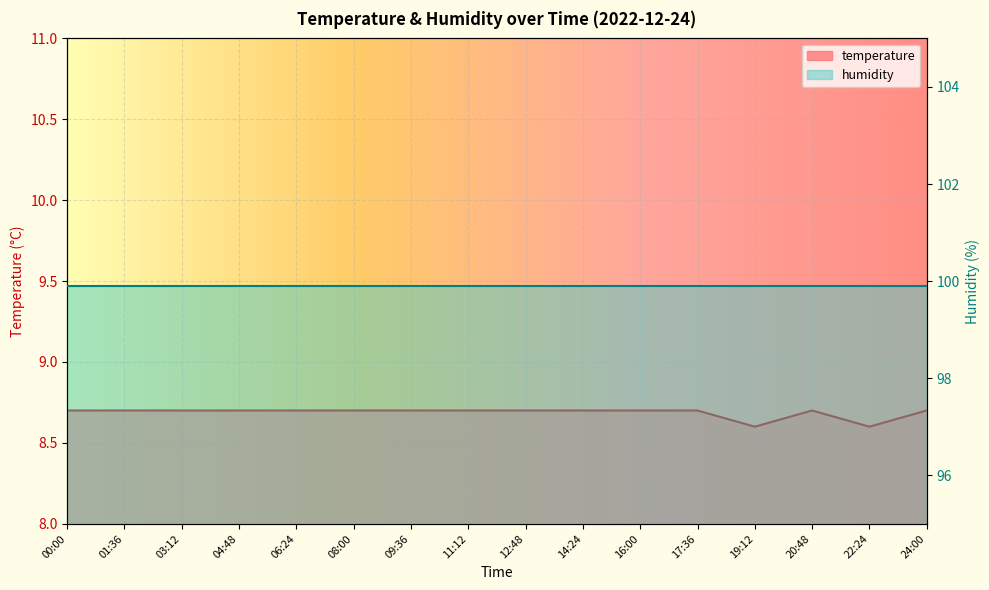

List the labels in order of value, smallest first.

19:12, 22:24, 00:00, 01:36, 03:12, 04:48, 06:24, 08:00, 09:36, 11:12, 12:48, 14:24, 16:00, 17:36, 20:48, 24:00